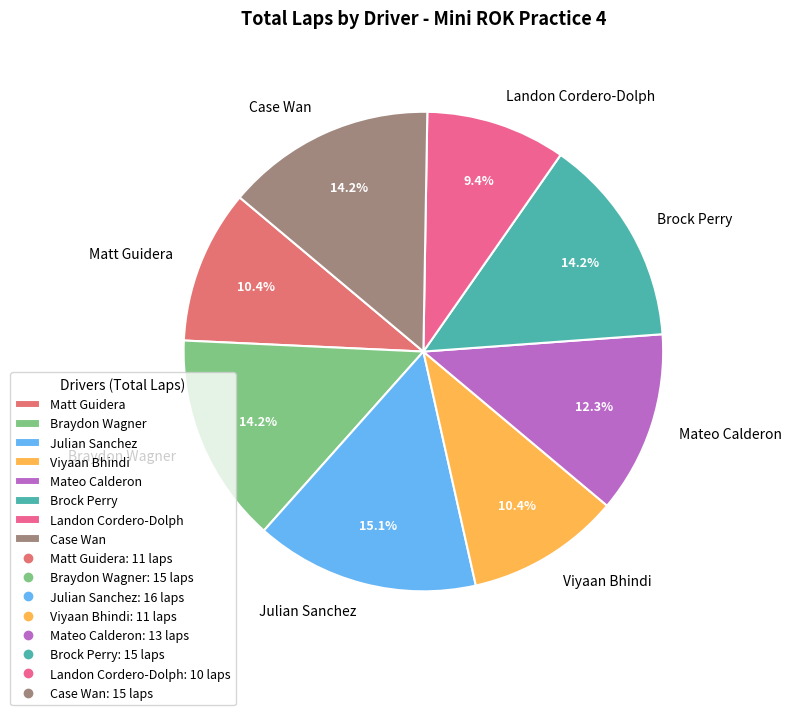

How much of the chart is everything except Case Wan?

85.8%